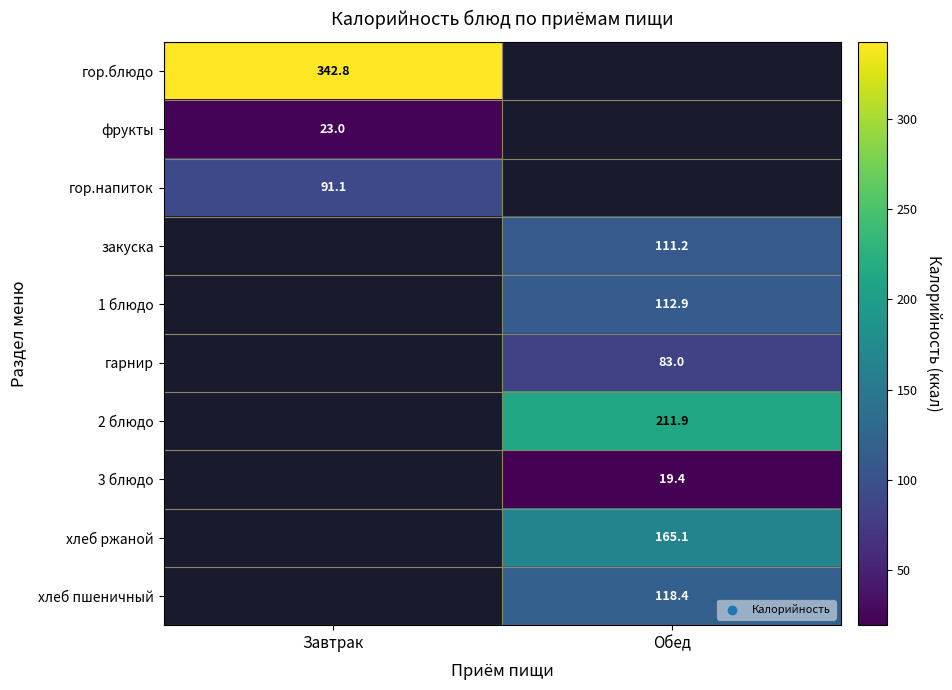

True or false: 2 блюдо has a value of 146.0 at Обед.

False